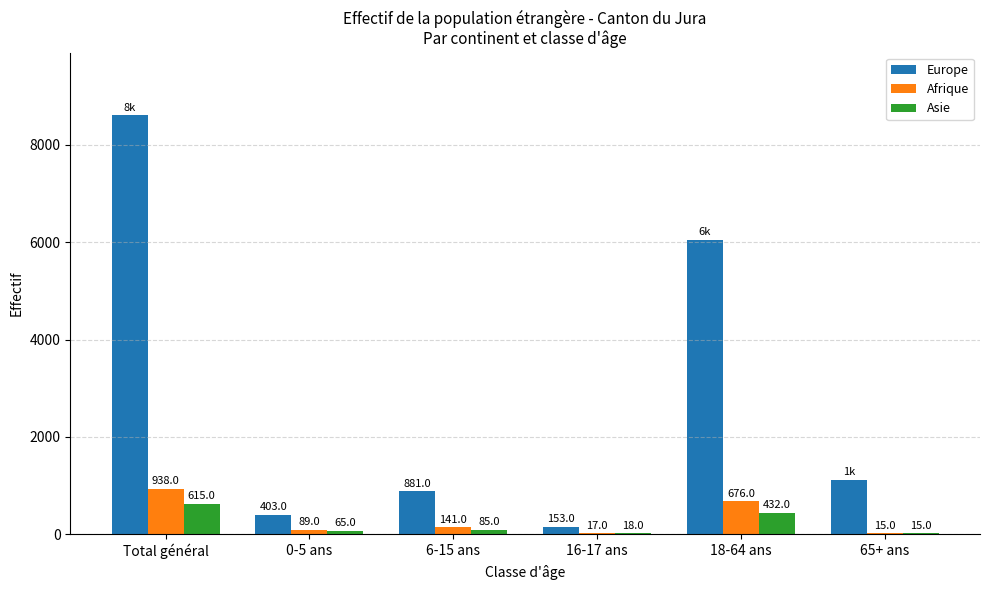

True or false: Afrique has a value of 1510 at Total général.

False